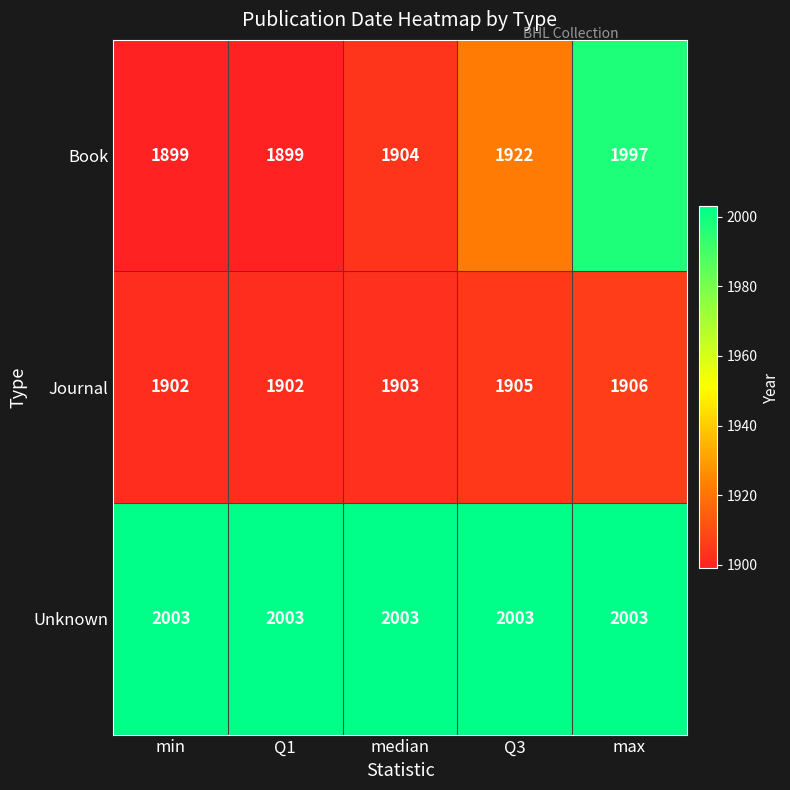

At which category is the sum across all series the highest?

max